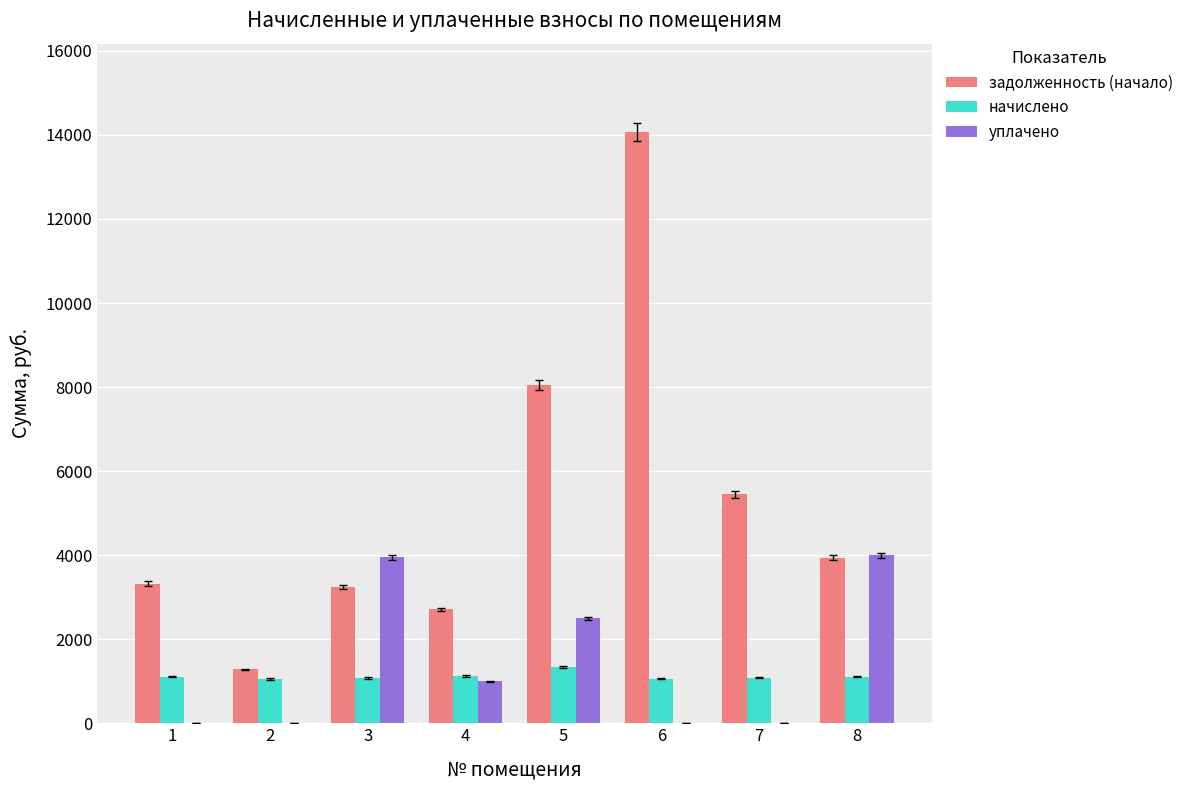

What is the sum of the начислено values at 5 and 2?

2386.8